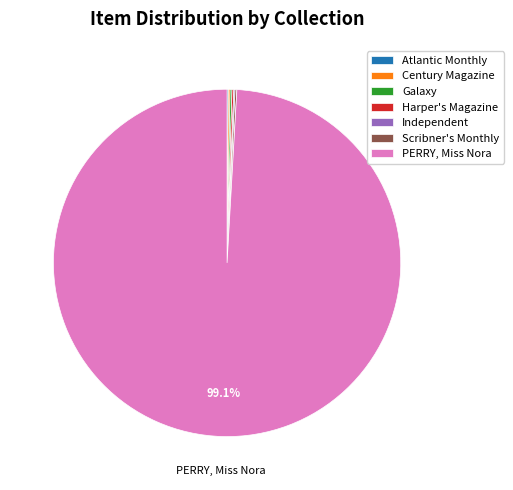

Which slice is the largest?

PERRY, Miss Nora